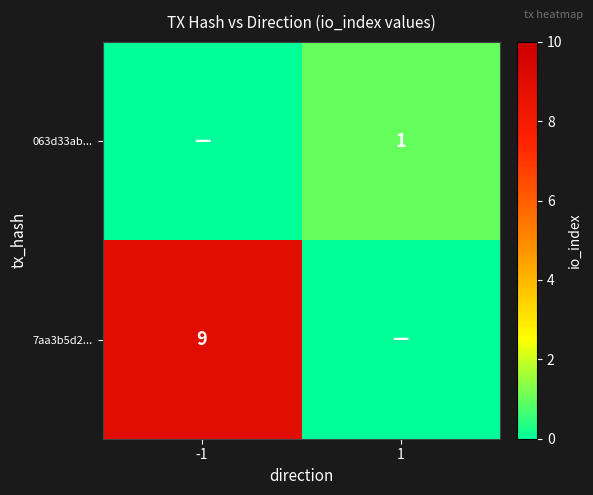

The value of 7aa3b5d2... at -1 is 9. True or false?

True